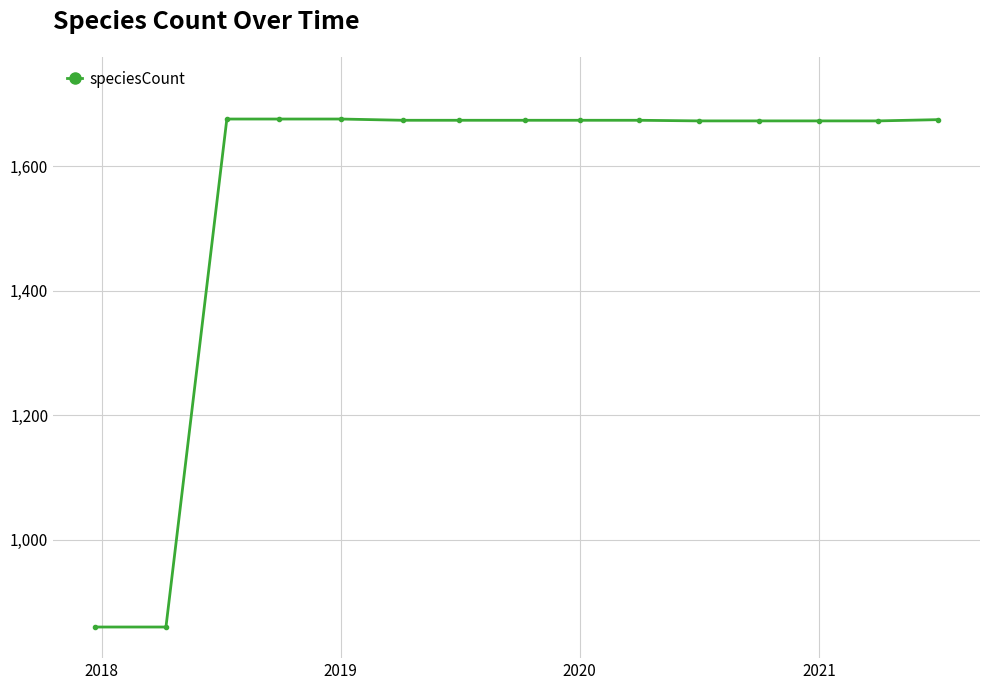

What is the minimum value shown in the chart?

860